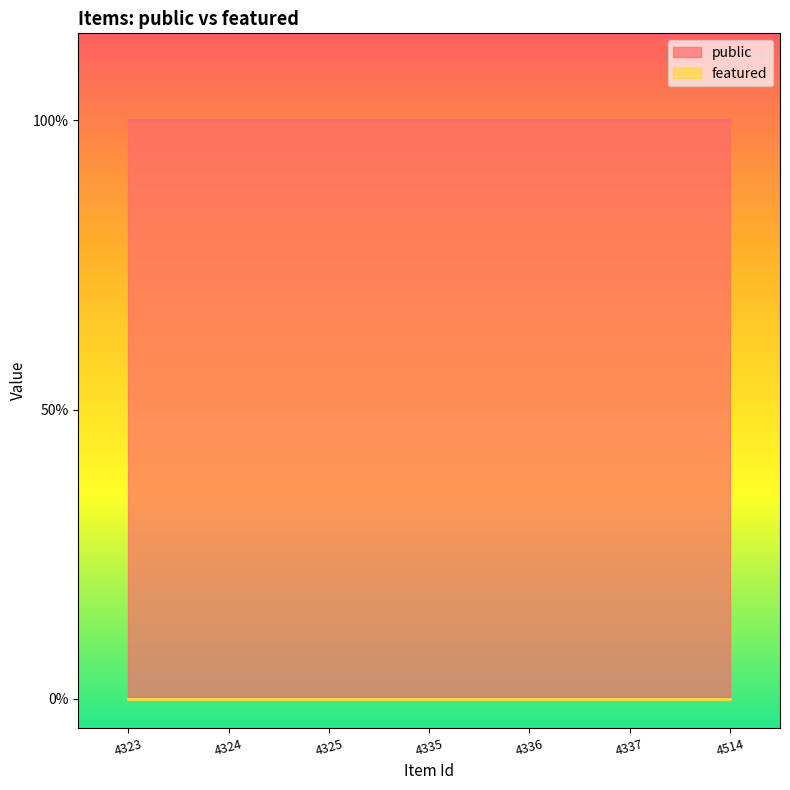

What is the lowest value of the public series?

1